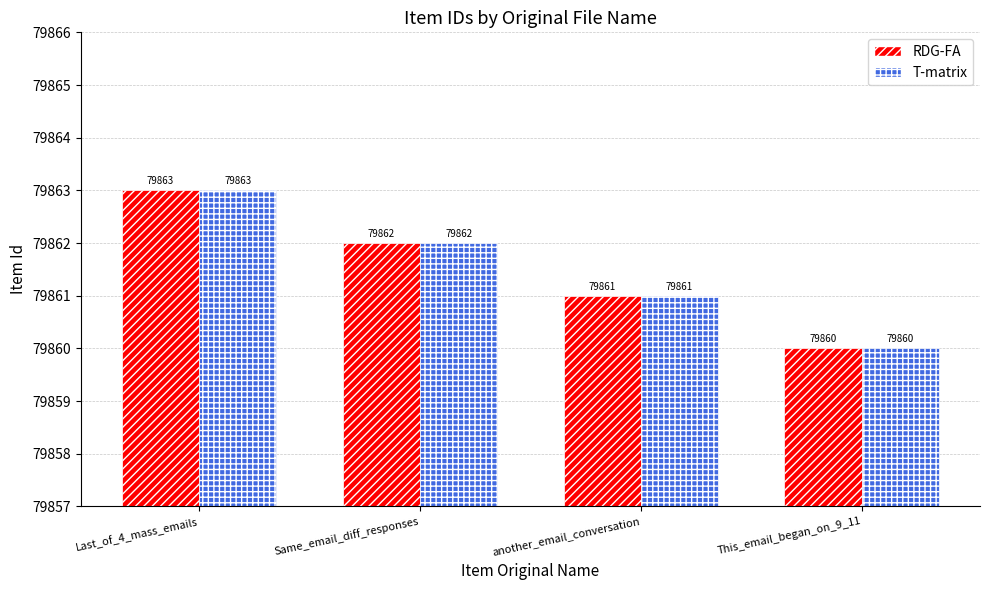

Is it true that RDG-FA equals 79861 at another_email_conversation?

True